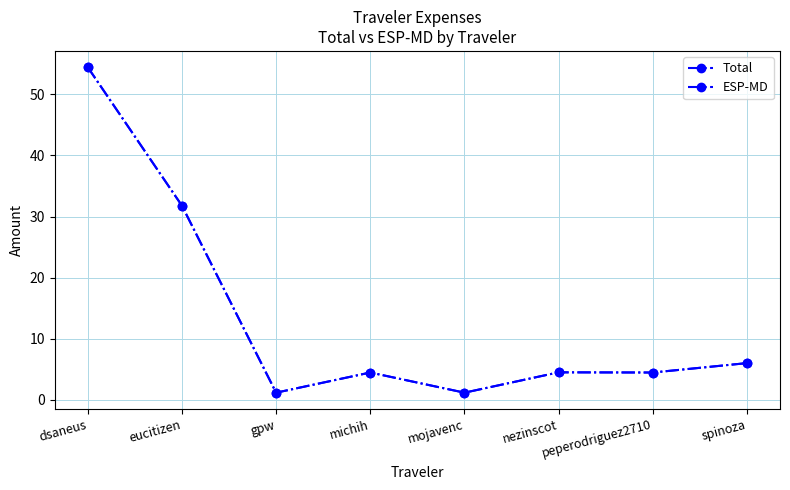

Reading left to right, transcribe all the data shown in this chart.

Total: dsaneus=54.4	eucitizen=31.8	gpw=1.2	michih=4.5	mojavenc=1.2	nezinscot=4.5	peperodriguez2710=4.5	spinoza=6.0
ESP-MD: dsaneus=54.4	eucitizen=31.8	gpw=1.2	michih=4.5	mojavenc=1.2	nezinscot=4.5	peperodriguez2710=4.5	spinoza=6.0